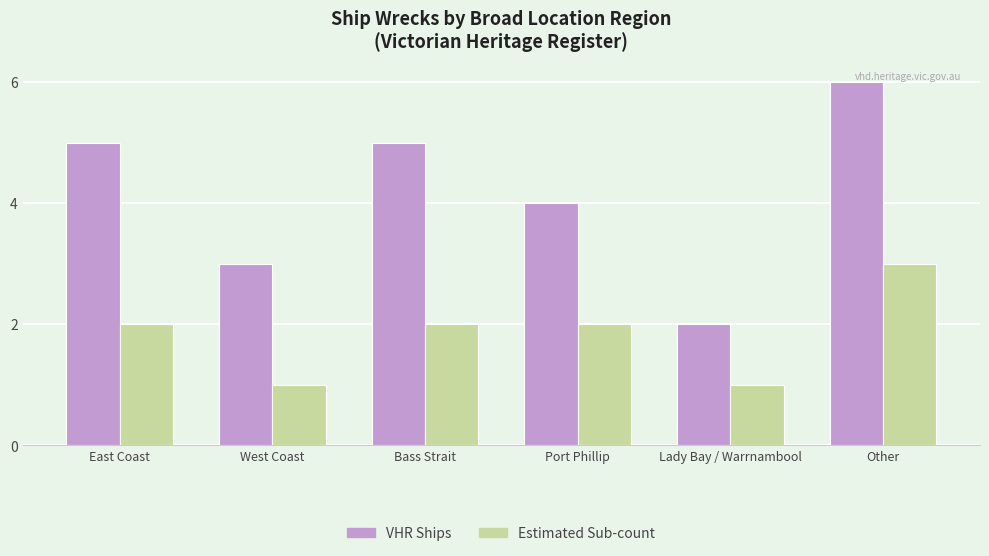

What is the label of the 5th bar from the left?

Lady Bay / Warrnambool